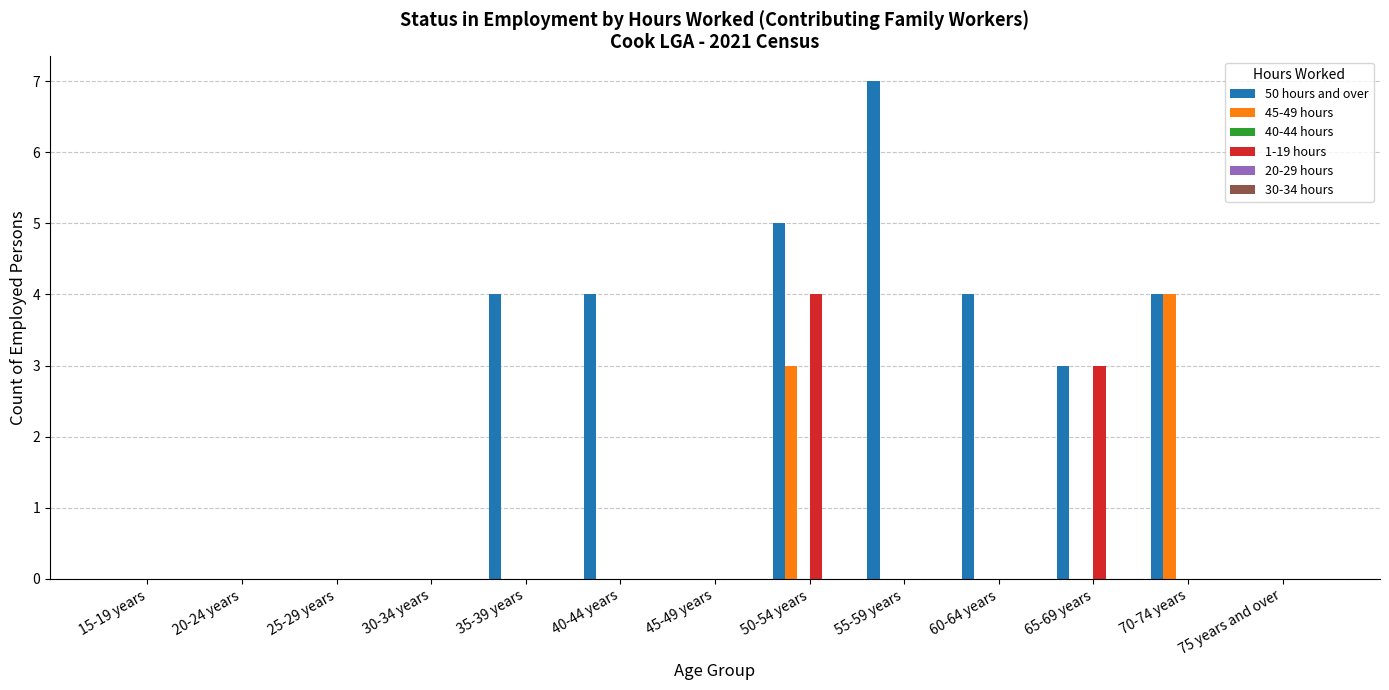

What is the total value across all series at 35-39 years?

4